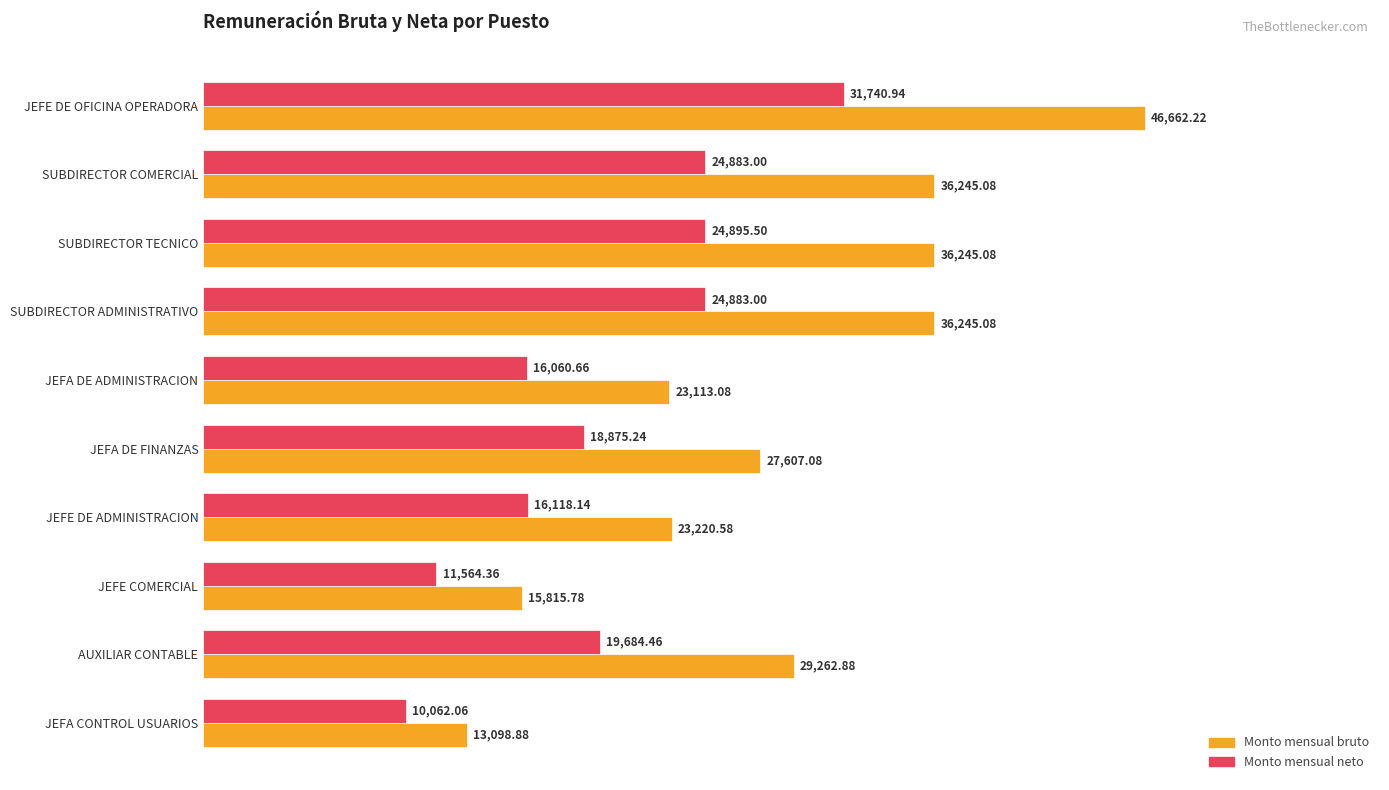

How many data points in Monto mensual neto are less than 19684?

5